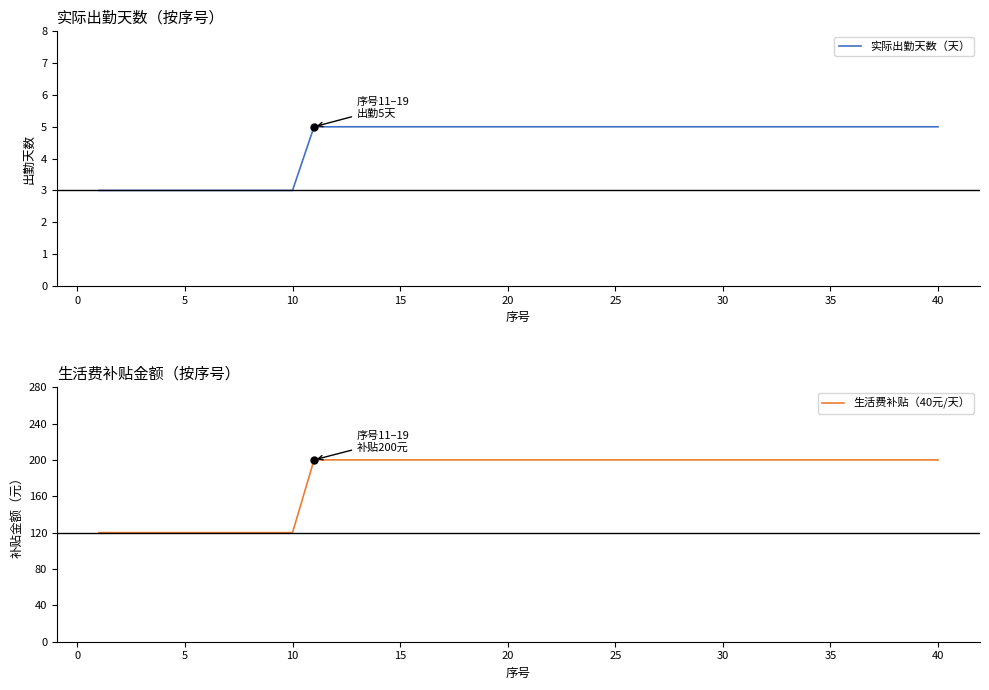

What are all the series names shown in the legend?

实际出勤天数（天）, 生活费补贴（40元/天）